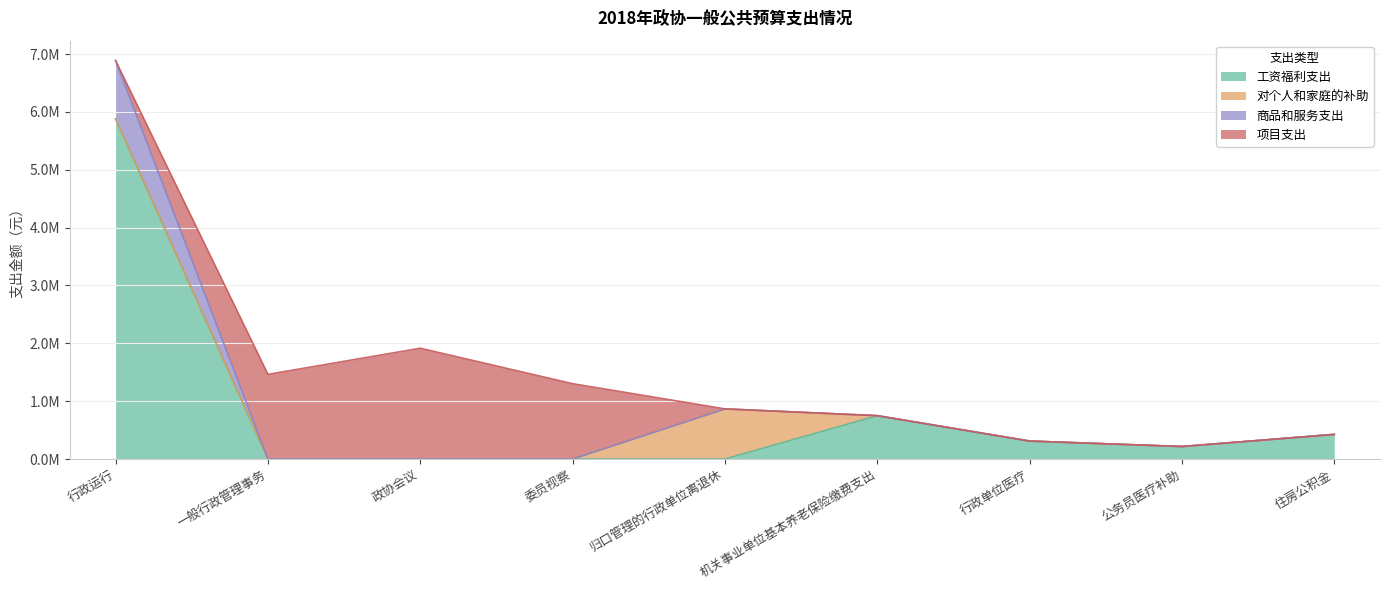

True or false: 商品和服务支出 and 工资福利支出 cross at least once.

False